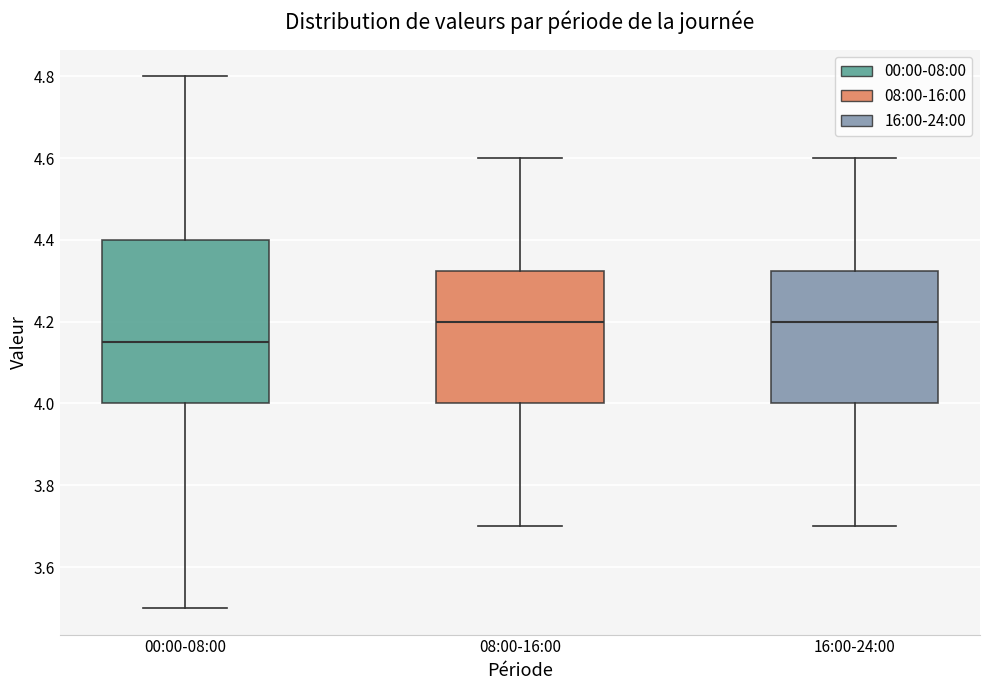

Which box is the tallest, from its lower edge to its upper edge?

00:00-08:00